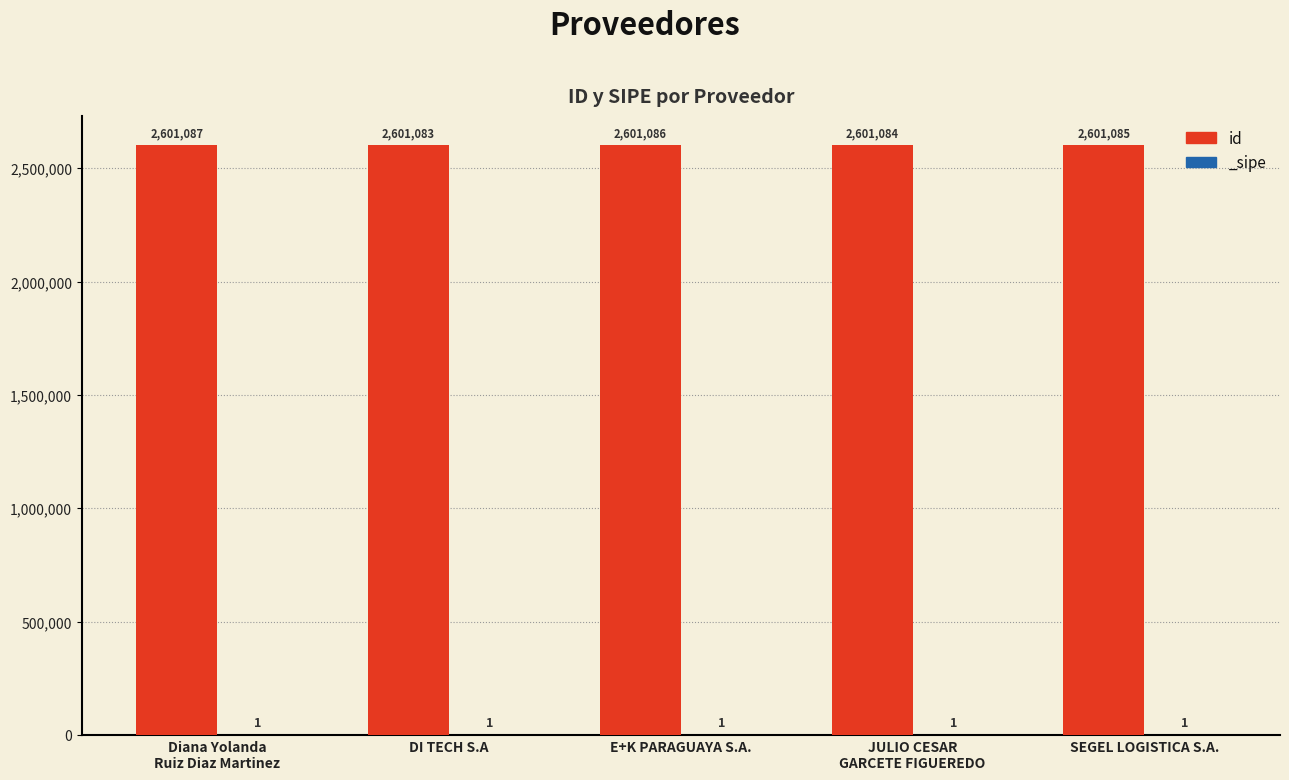

What is the label of the 2nd bar from the right?

JULIO CESAR
GARCETE FIGUEREDO